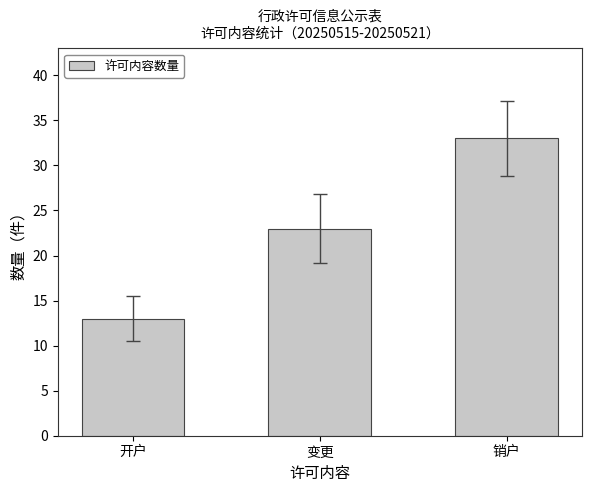

What is the minimum value shown in the chart?

13